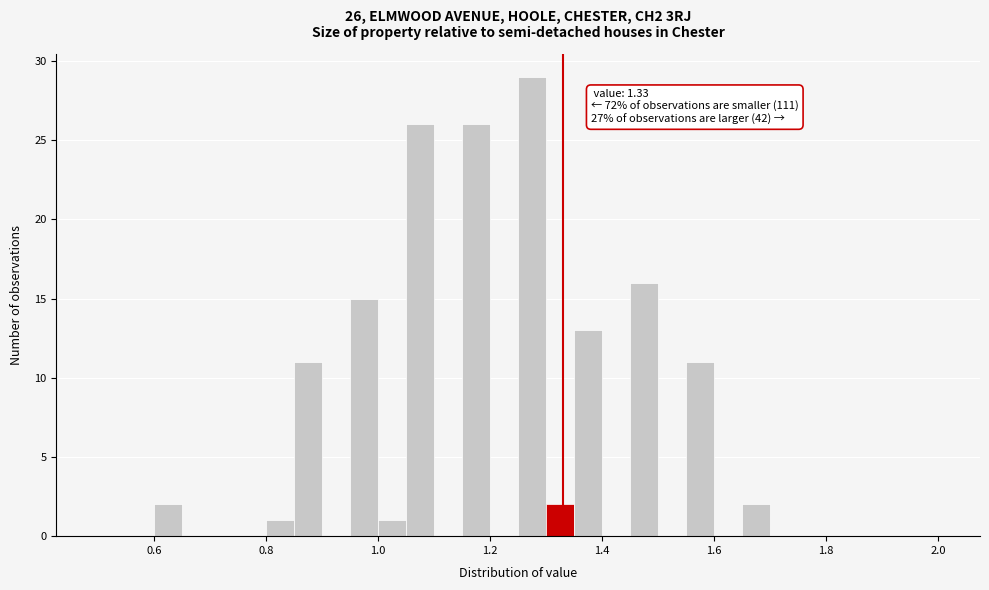

Read against the x-axis, roughly where is the centre of the tallest bar?

1.28